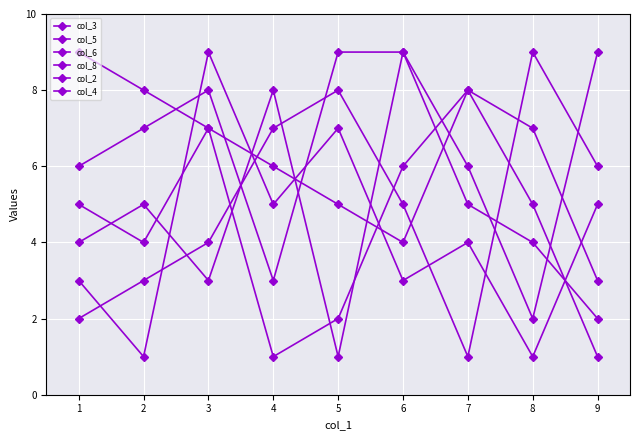

Is this an area chart (filled region under the line)?

No